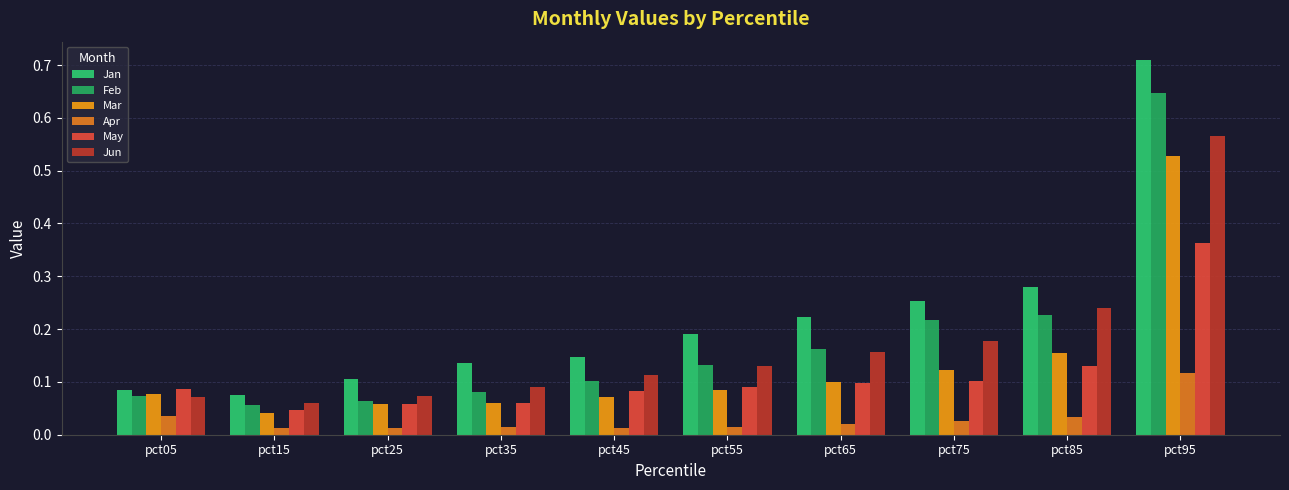

Reading right to left, what are all the values shown in this chart?

Jan: 0.7	0.3	0.3	0.2	0.2	0.1	0.1	0.1	0.1	0.1
Feb: 0.6	0.2	0.2	0.2	0.1	0.1	0.1	0.1	0.1	0.1
Mar: 0.5	0.2	0.1	0.1	0.1	0.1	0.1	0.1	0.0	0.1
Apr: 0.1	0.0	0.0	0.0	0.0	0.0	0.0	0.0	0.0	0.0
May: 0.4	0.1	0.1	0.1	0.1	0.1	0.1	0.1	0.0	0.1
Jun: 0.6	0.2	0.2	0.2	0.1	0.1	0.1	0.1	0.1	0.1